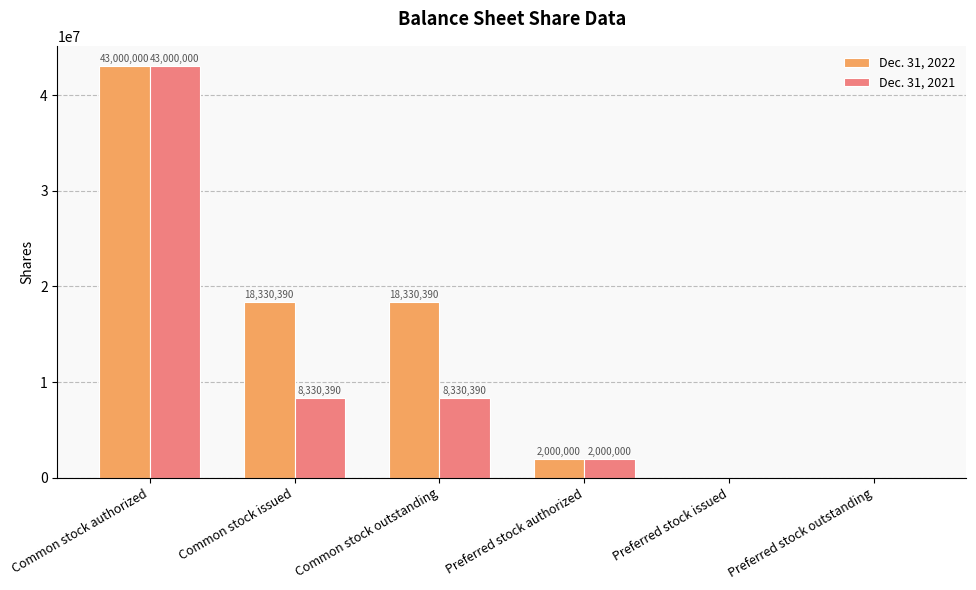

What is the sum of the Dec. 31, 2021 values at Common stock outstanding and Preferred stock issued?

8330390